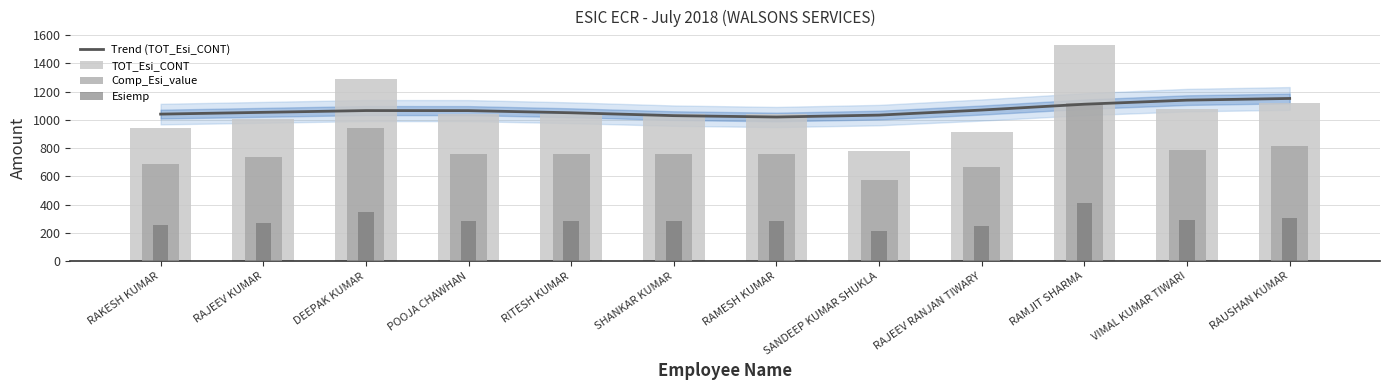

Which series changed the most between SANDEEP KUMAR SHUKLA and RAJEEV RANJAN TIWARY?

TOT_Esi_CONT